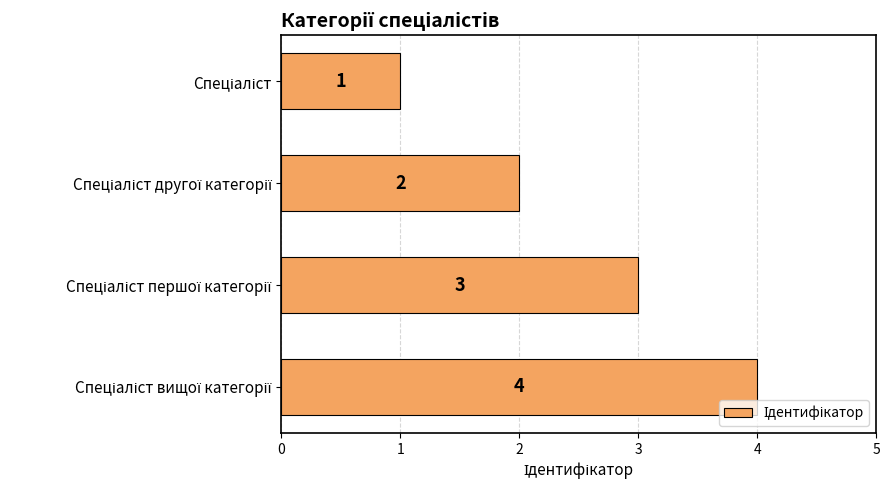

How many values are between 2 and 4?

3